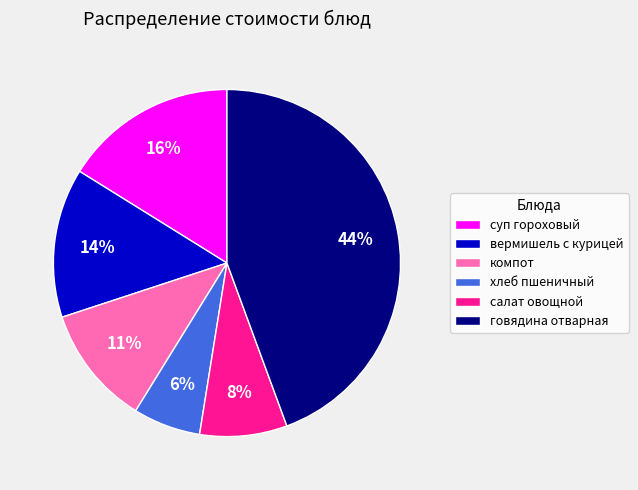

What percentage is the суп гороховый slice, to the nearest percent?

16%